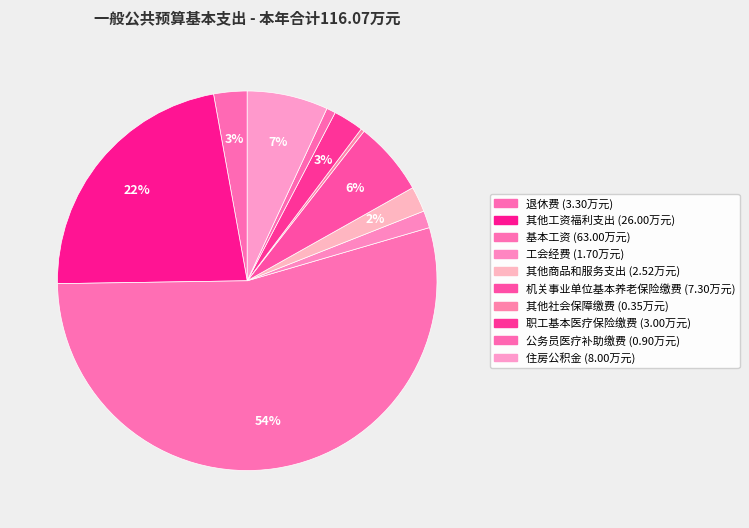

How many slices are in this pie chart?

10